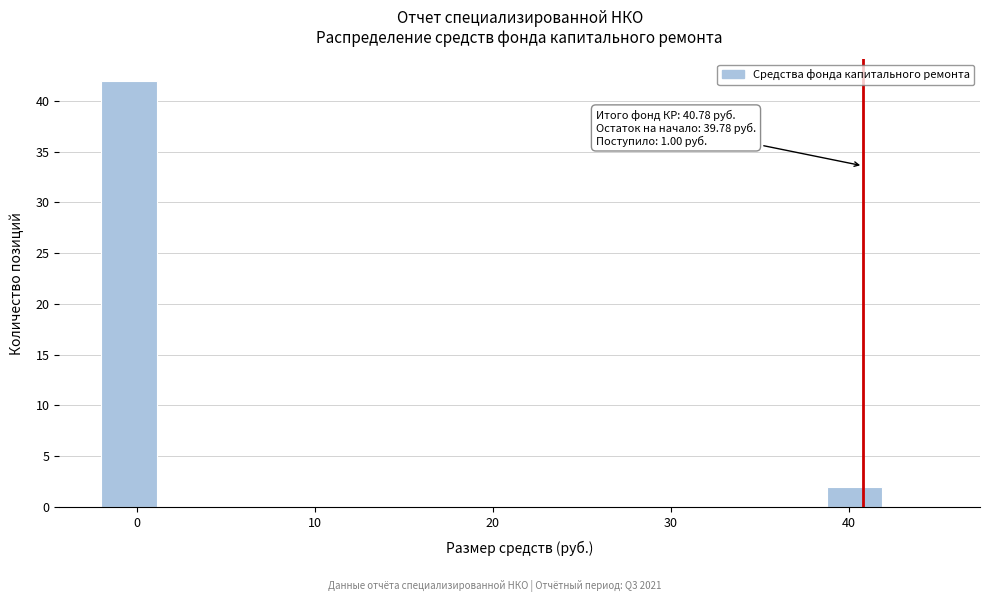

Around what value on the x-axis is the tallest bar? Give the approximate position of its centre, as read against the axis.

0